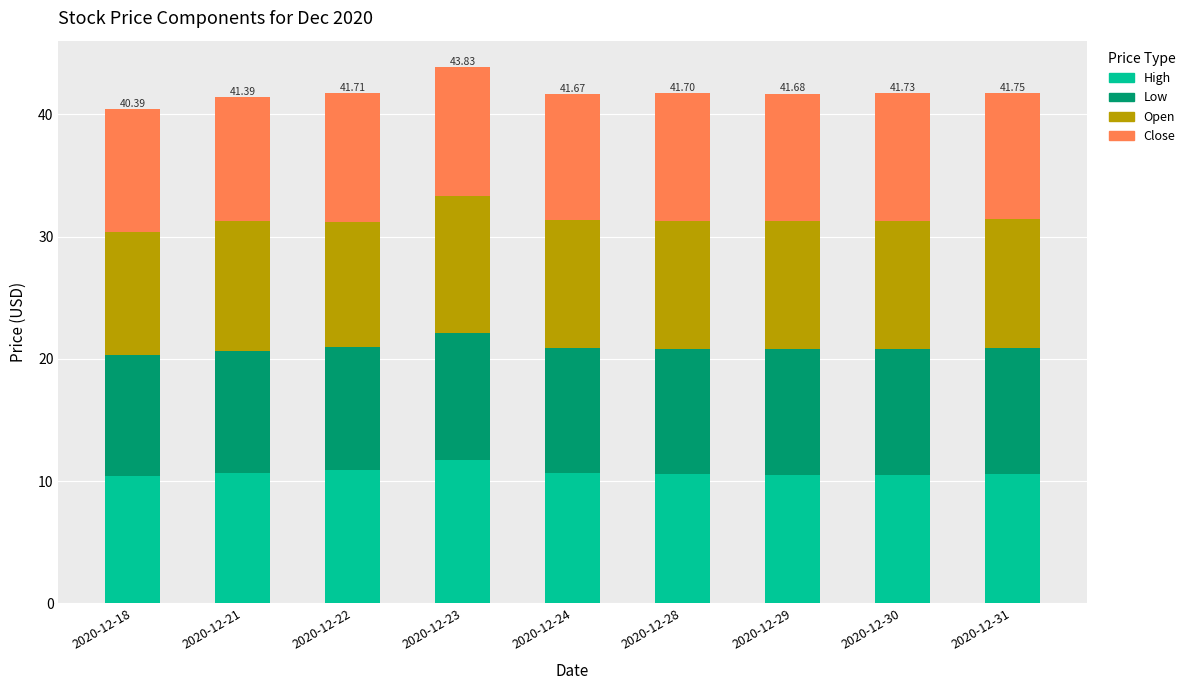

How many bars are there in total?

9